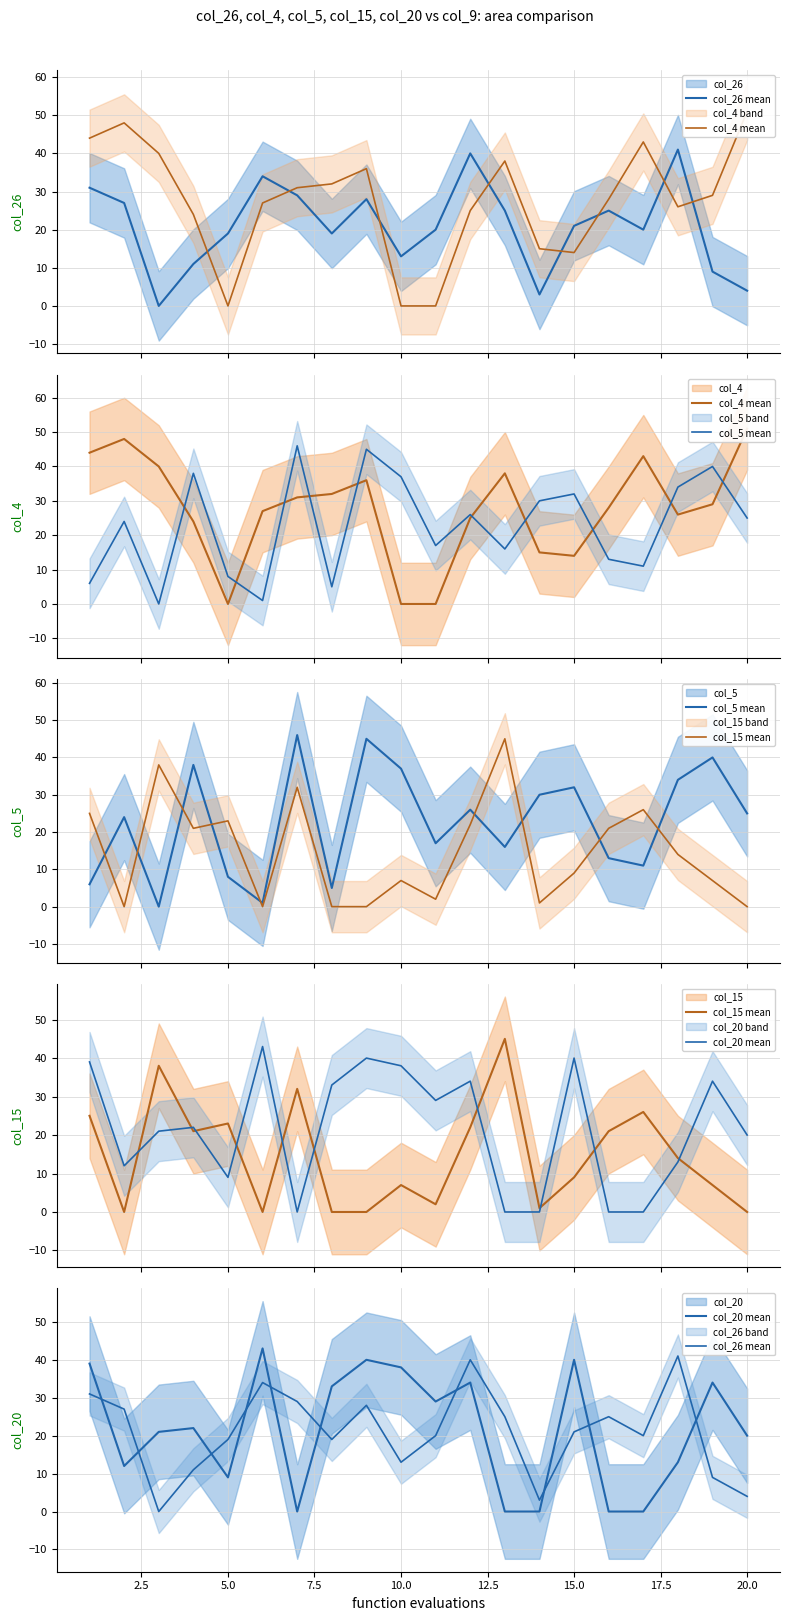

What is the average value of the col_26 mean series?

21